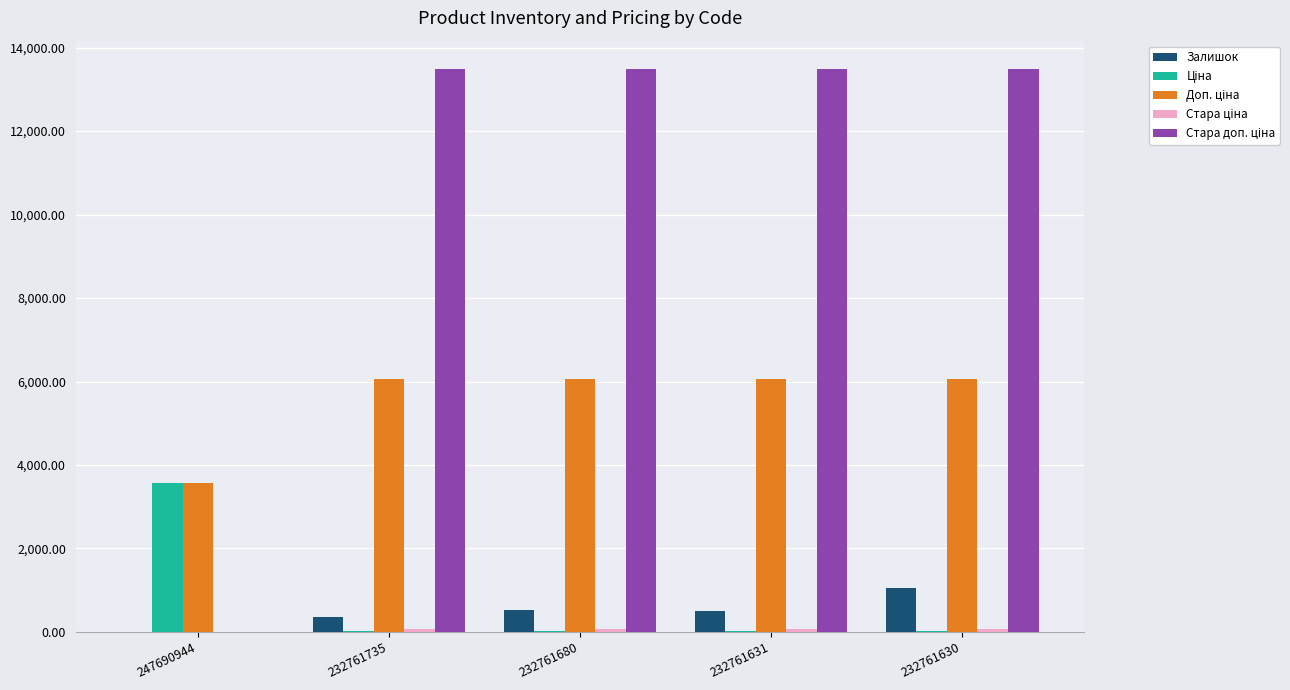

How many groups of bars are there?

5